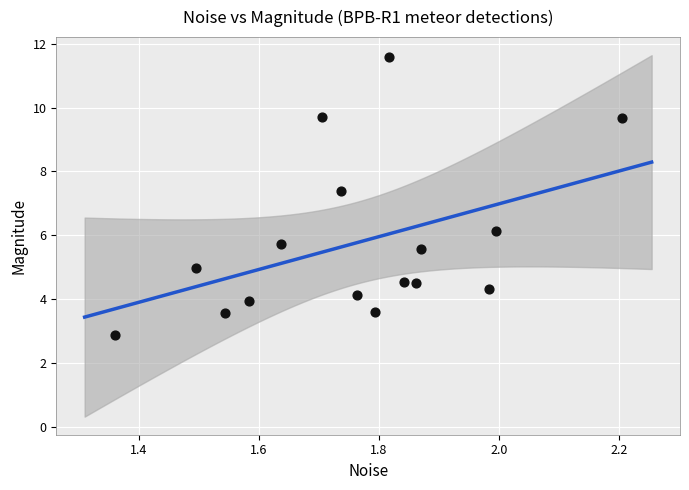

What Y value in the scatter plot is closest to 7?

7.4